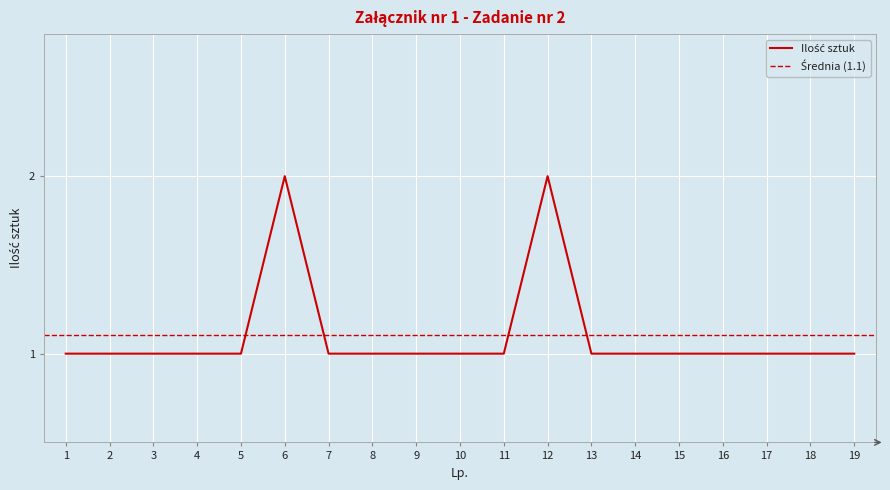

Reading right to left, transcribe all the data shown in this chart.

19=1	18=1	17=1	16=1	15=1	14=1	13=1	12=2	11=1	10=1	9=1	8=1	7=1	6=2	5=1	4=1	3=1	2=1	1=1